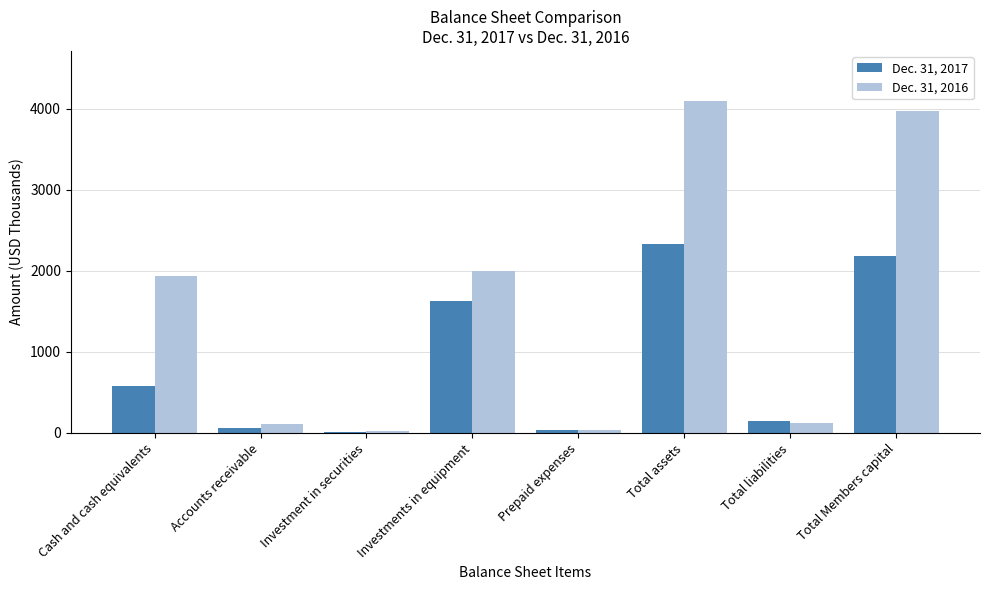

The Dec. 31, 2017 series shows 2647 at Investments in equipment. True or false?

False